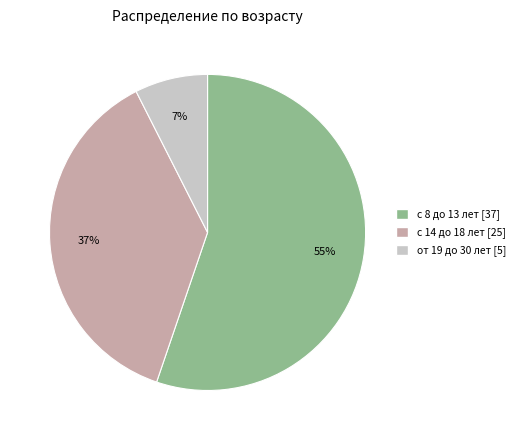

How many slices are in this pie chart?

3